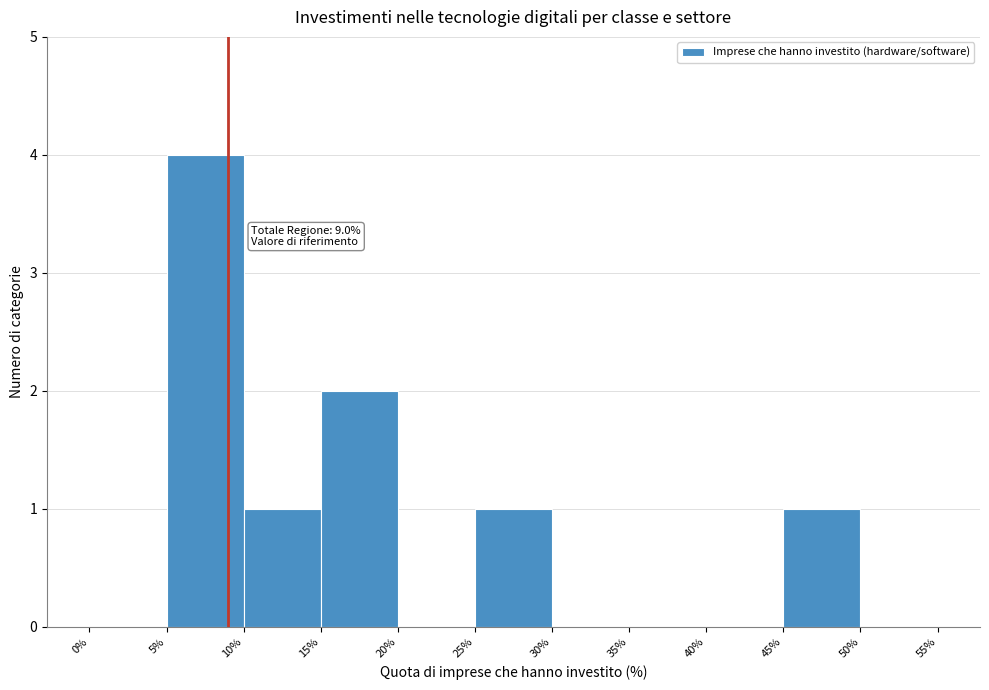

Over which range of the x-axis is the bar tallest?

5% to 10%